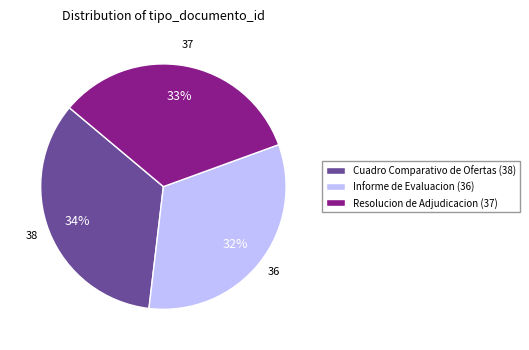

The Cuadro Comparativo de Ofertas slice represents 22% of the pie. True or false?

False